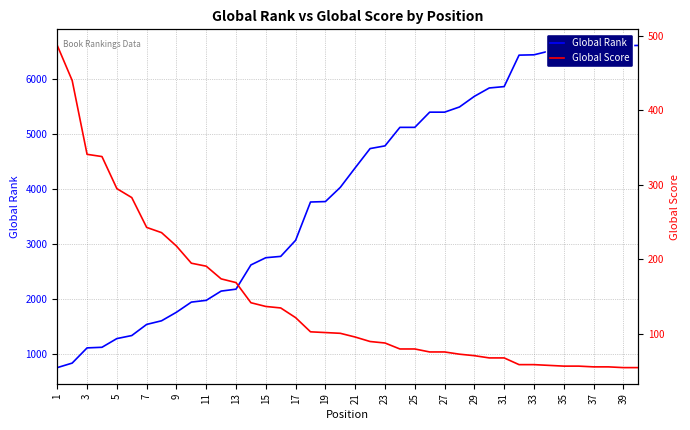

At which label does Global Rank reach its peak?

39